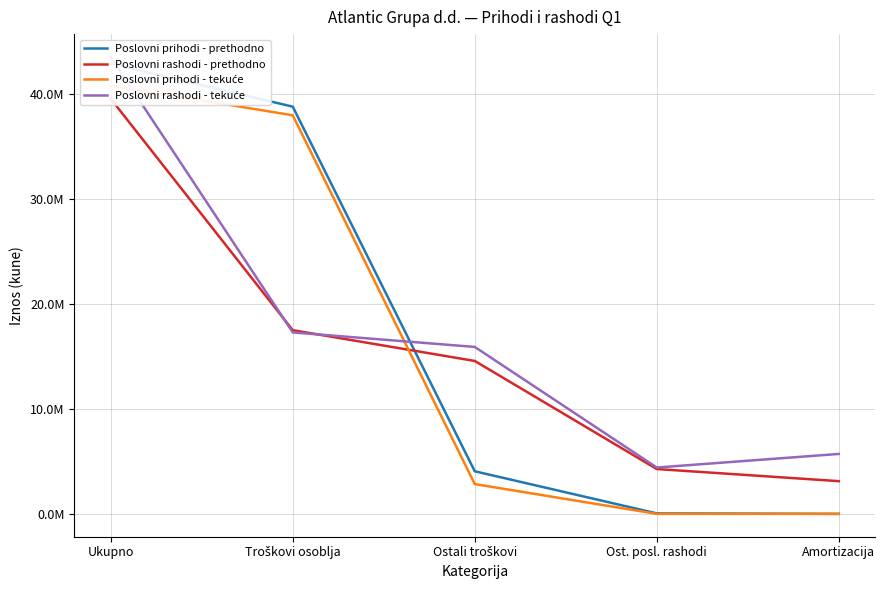

Where do Poslovni prihodi - tekuće and Poslovni rashodi - tekuće first cross each other?

Ukupno and Troškovi osoblja